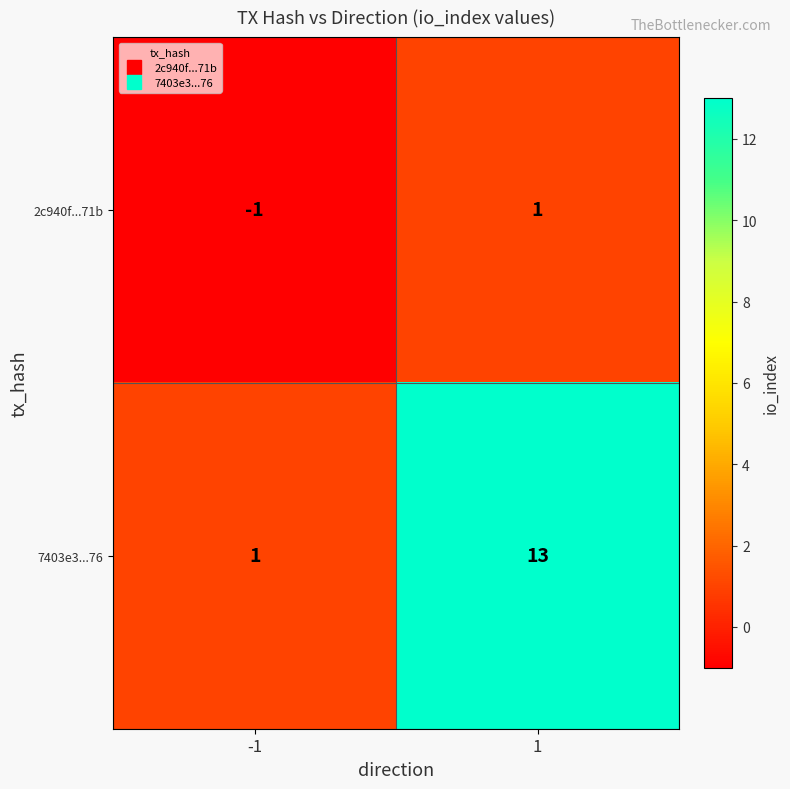

The 7403e3...76 series shows 22 at 1. True or false?

False